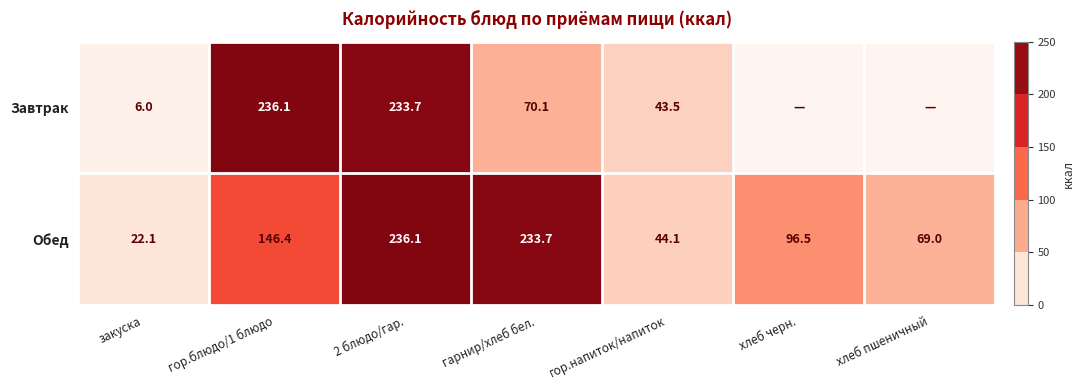

What is the difference between the highest and lowest values at гарнир/хлеб бел.?

163.6